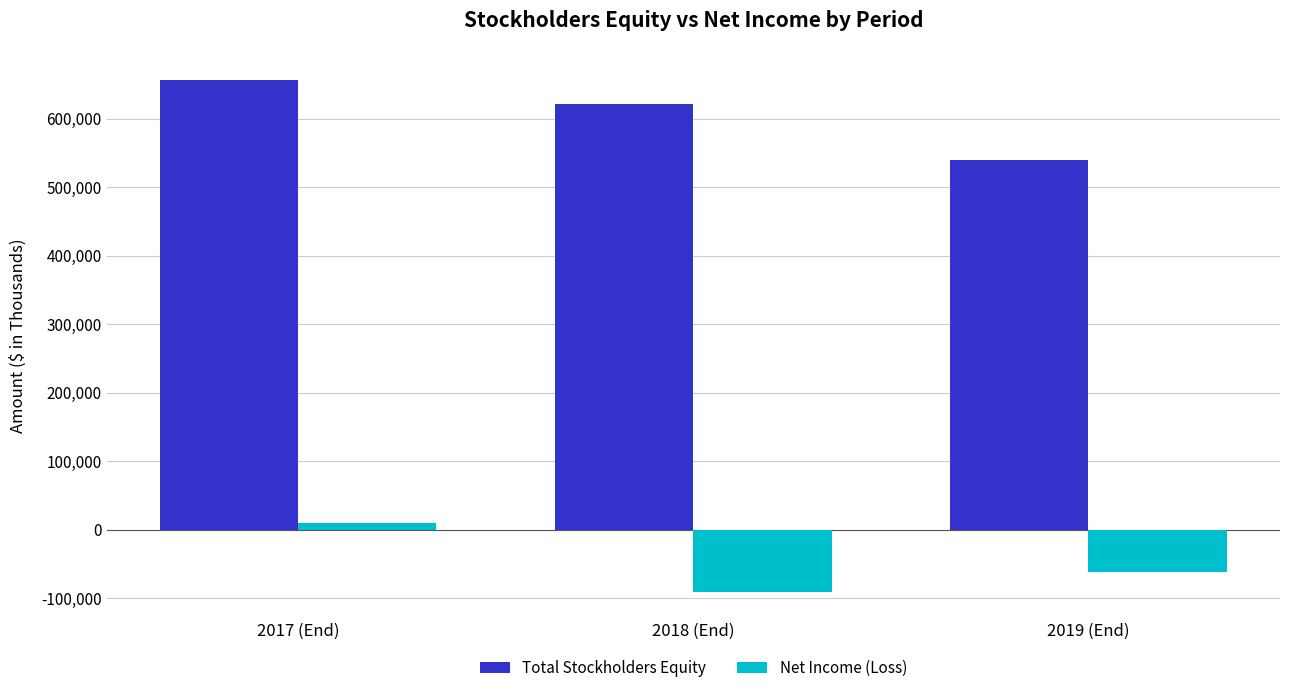

List the series in order of their overall mean, highest first.

Total Stockholders Equity, Net Income (Loss)